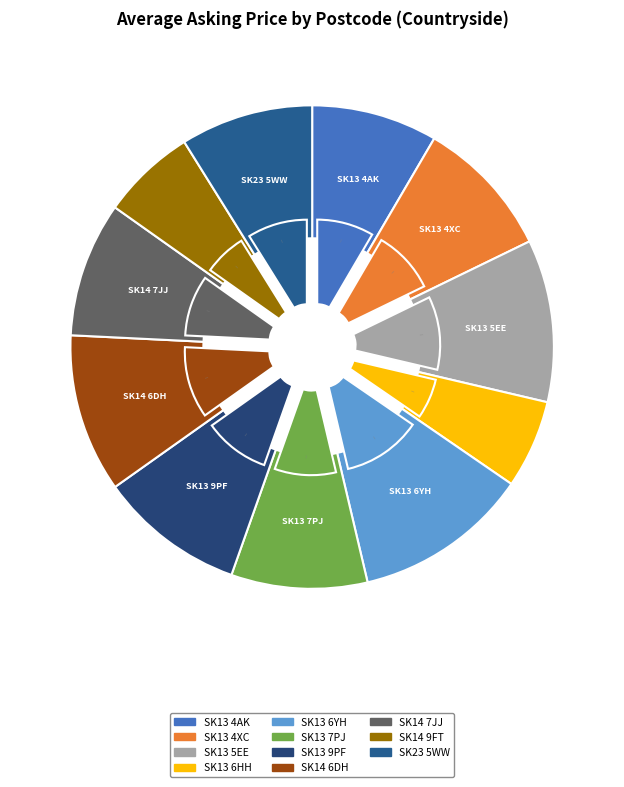

Combined, what portion of the pie is SK14 7JJ and SK13 6HH?

14.9%